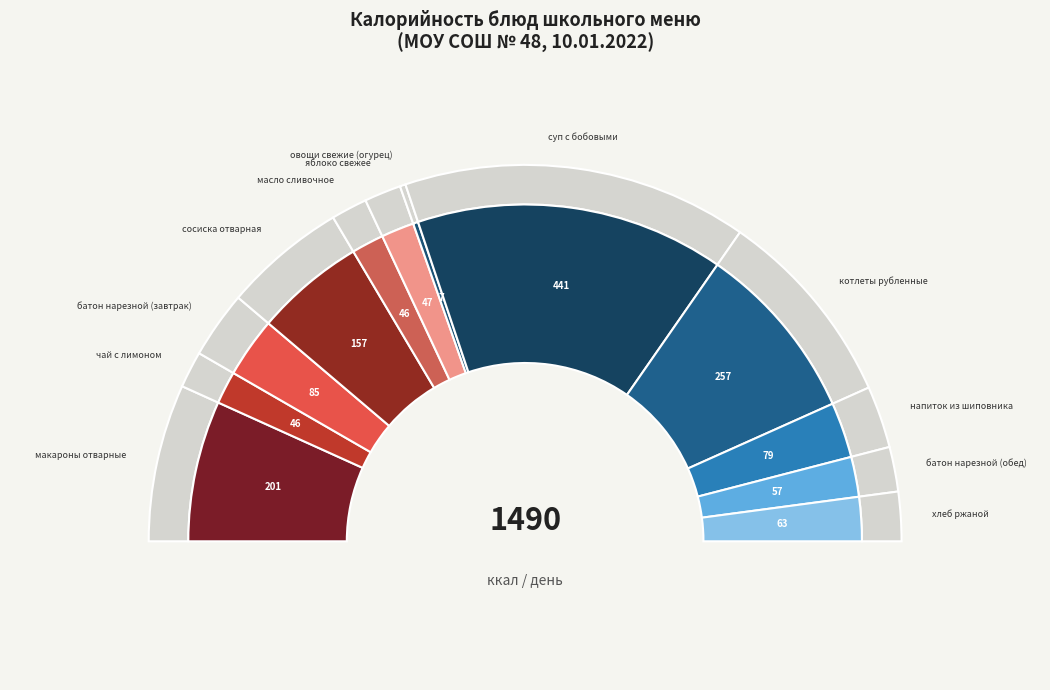

Which has a higher value, макароны отварные or батон нарезной (завтрак)?

макароны отварные